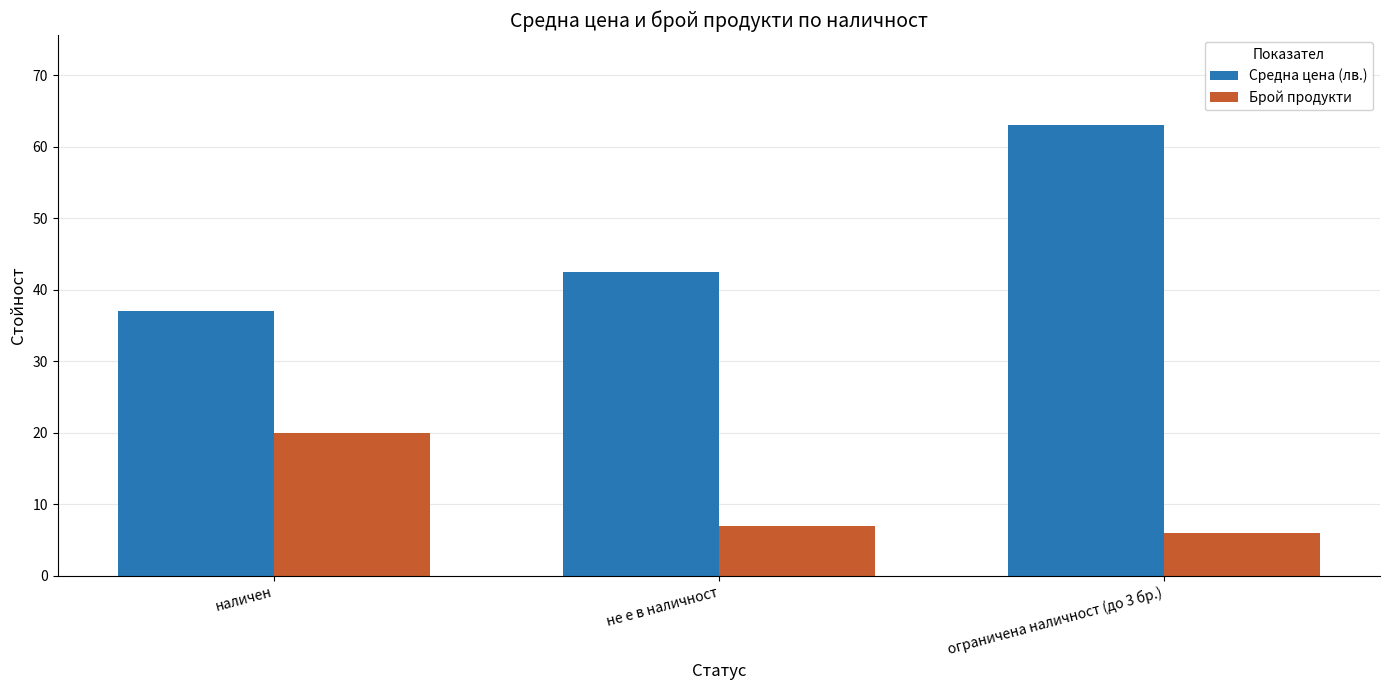

What is the difference between the second highest and minimum values in the Брой продукти series?

1.0